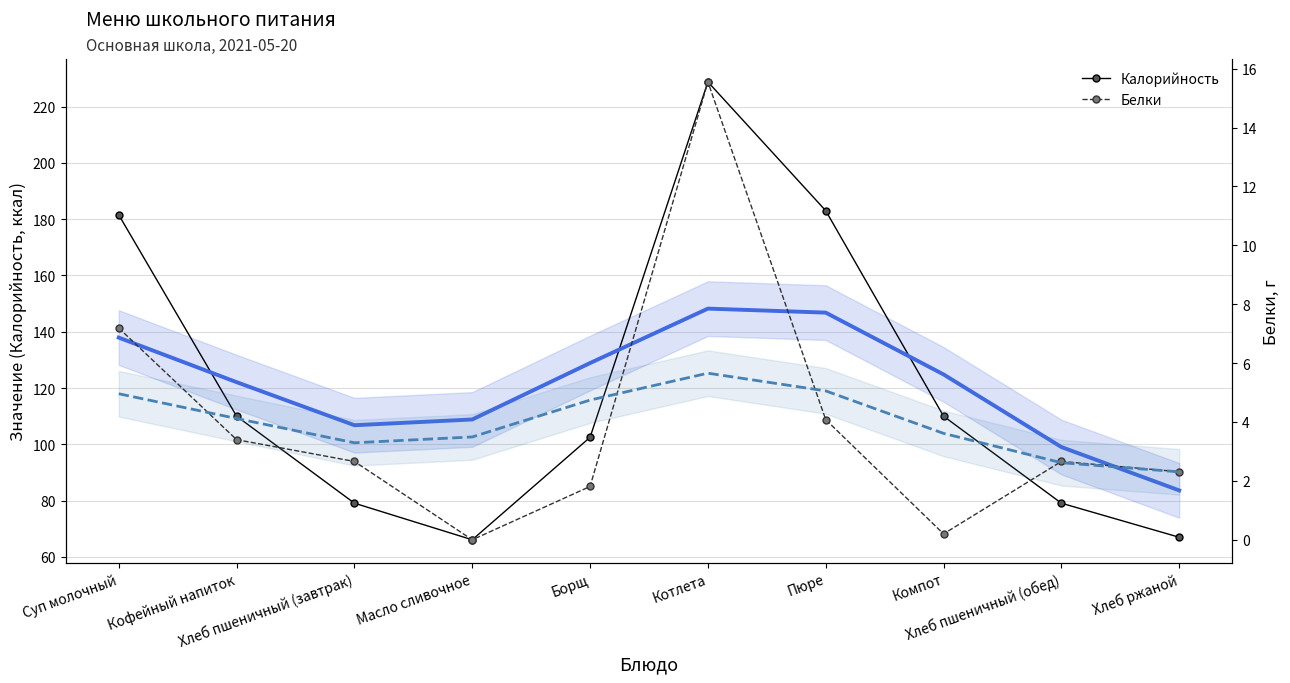

At which category does Белки reach its first local valley?

Масло сливочное